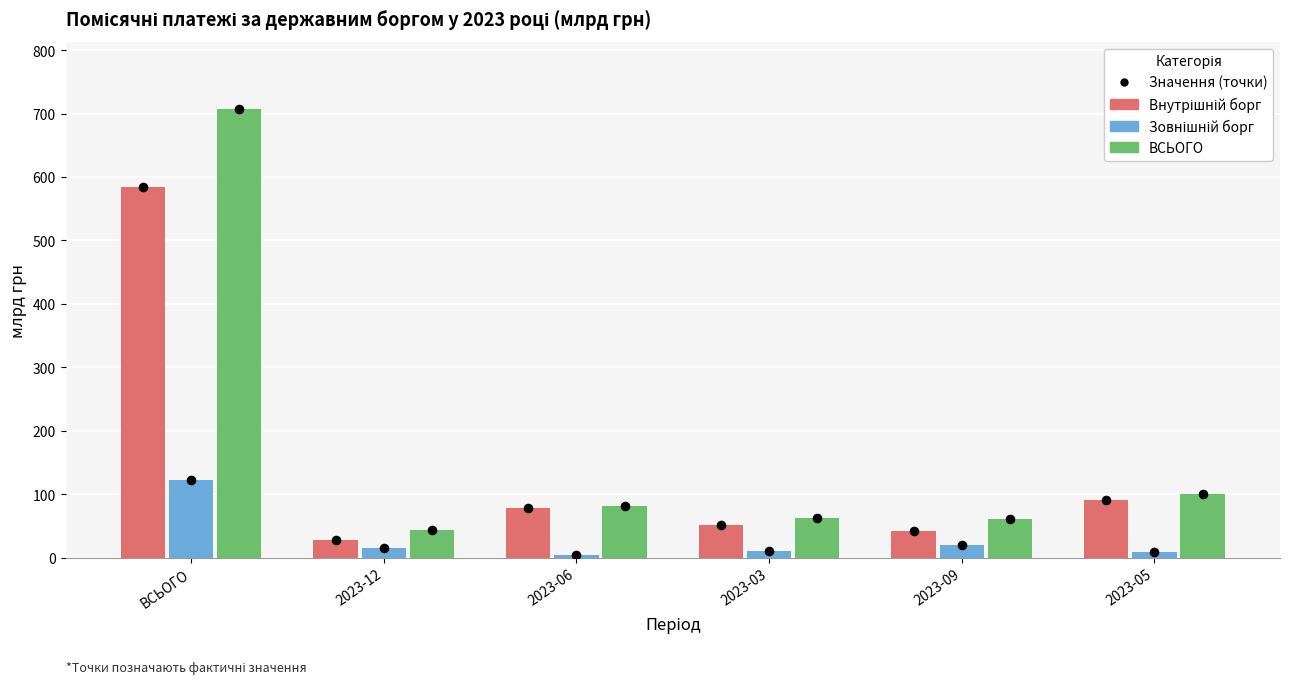

Which series reaches the maximum Y coordinate?

ВСЬОГО